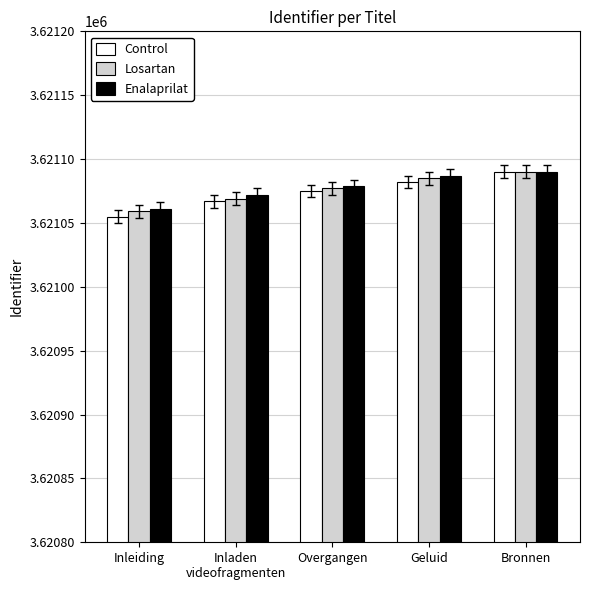

True or false: Enalaprilat has a value of 1073139 at Geluid.

False